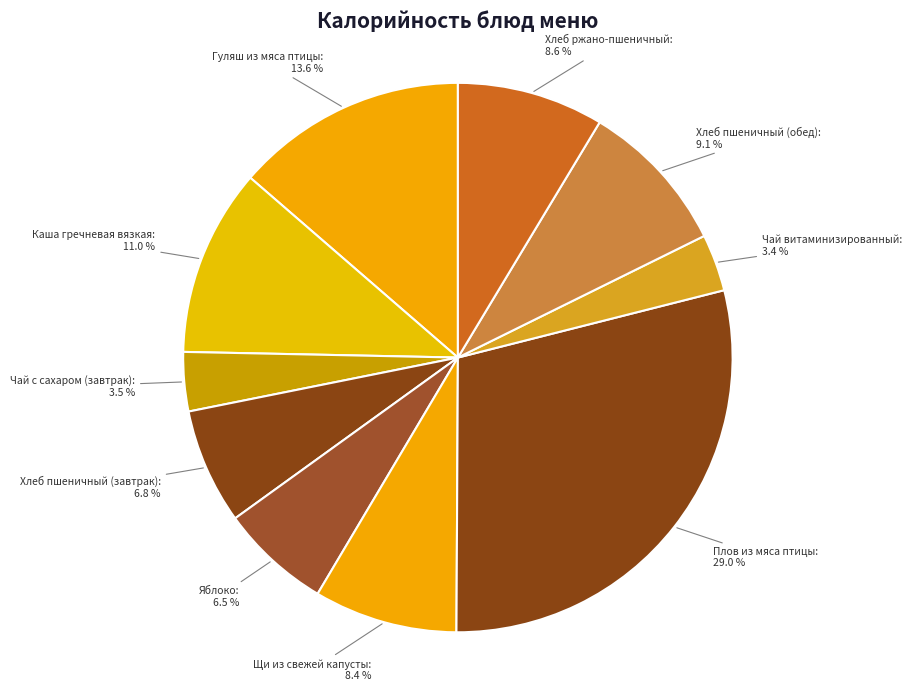

What portion of the pie excludes Чай витаминизированный?

96.6%